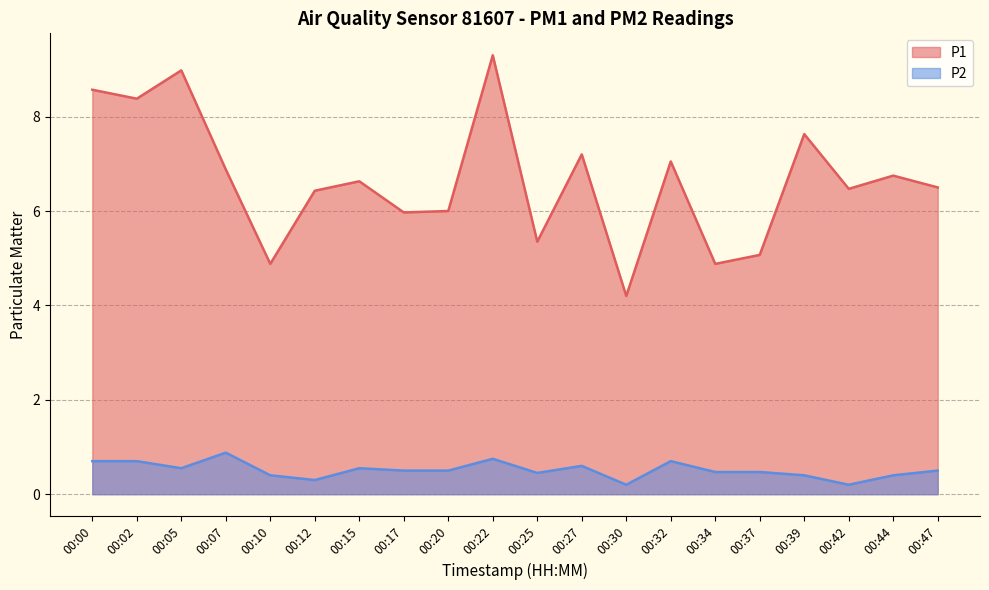

The P2 series shows 0.9 at 00:07. True or false?

True